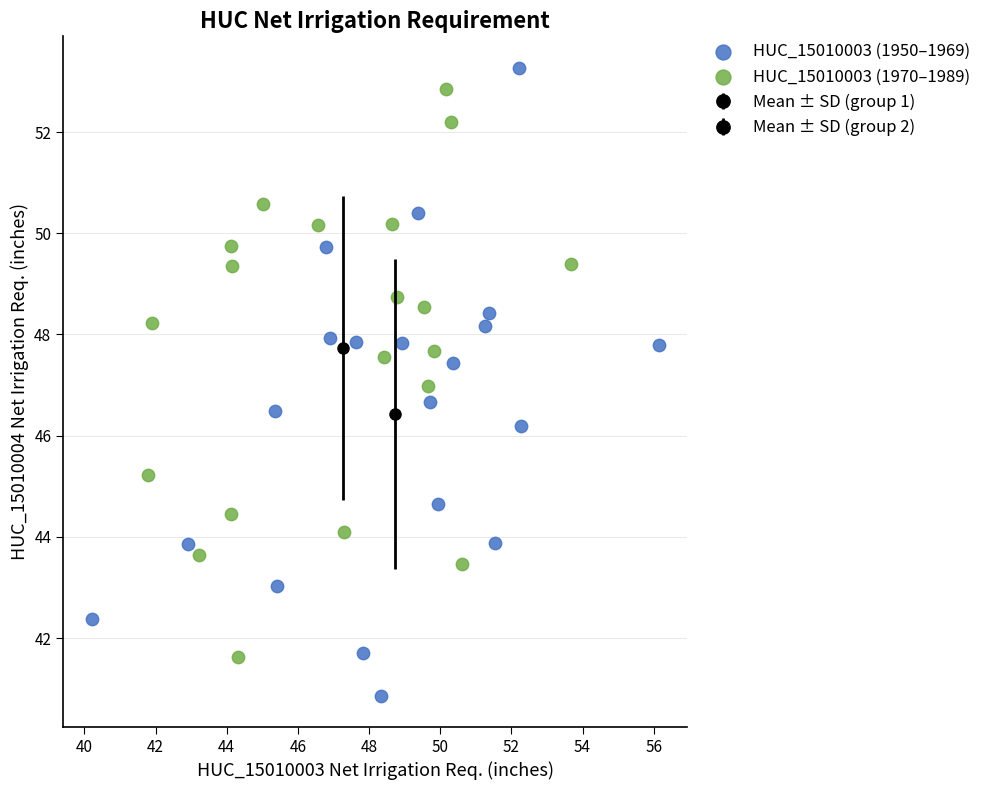

Which series contains the lowest Y value?

HUC_15010003 (1950–1969)